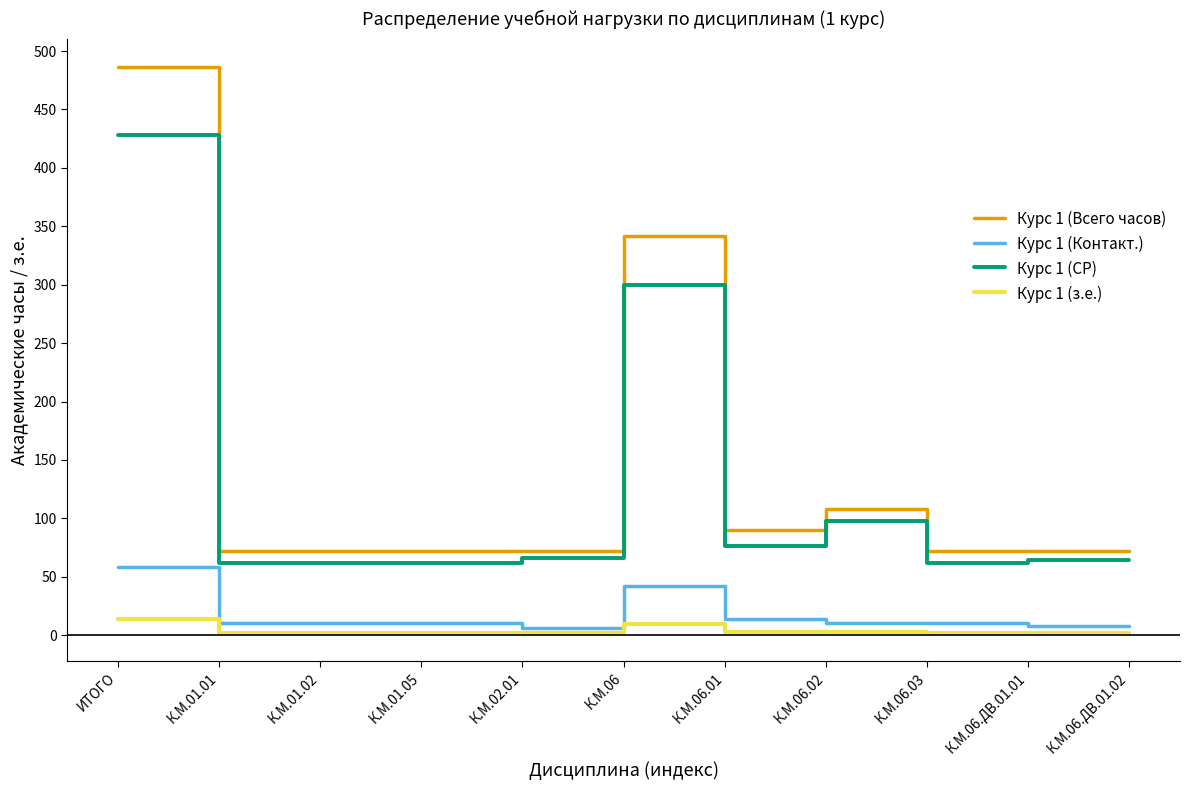

The value of Курс 1 (з.е.) at К.М.02.01 is 2.0. True or false?

True